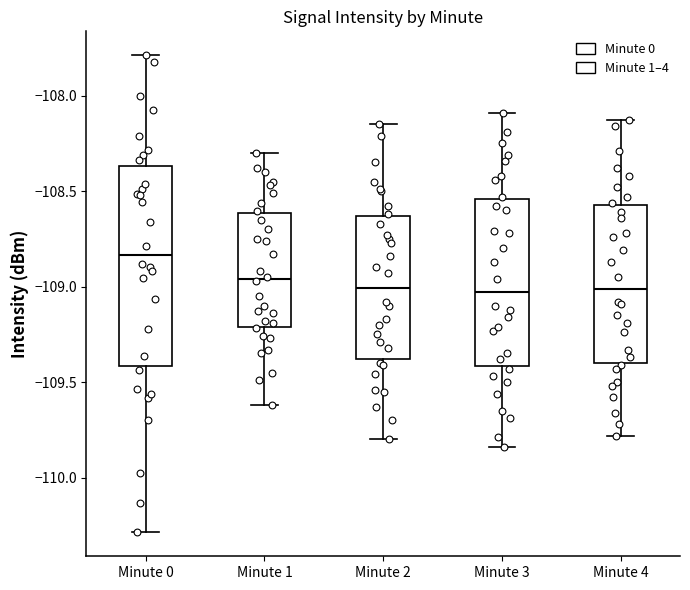

Reading left to right, transcribe this box plot: for each box, give where its median line is, the range the box spans, and where its two whiskers end, as read against the y-axis. The values are not printed on the chart, so give them approximately, as read against the axis.

Minute 0: median -108.85, box -109.40 to -108.35, whiskers -110.30 to -107.80
Minute 1: median -108.95, box -109.20 to -108.60, whiskers -109.60 to -108.30
Minute 2: median -109.00, box -109.40 to -108.65, whiskers -109.80 to -108.15
Minute 3: median -109.05, box -109.40 to -108.55, whiskers -109.85 to -108.10
Minute 4: median -109.00, box -109.40 to -108.55, whiskers -109.80 to -108.15